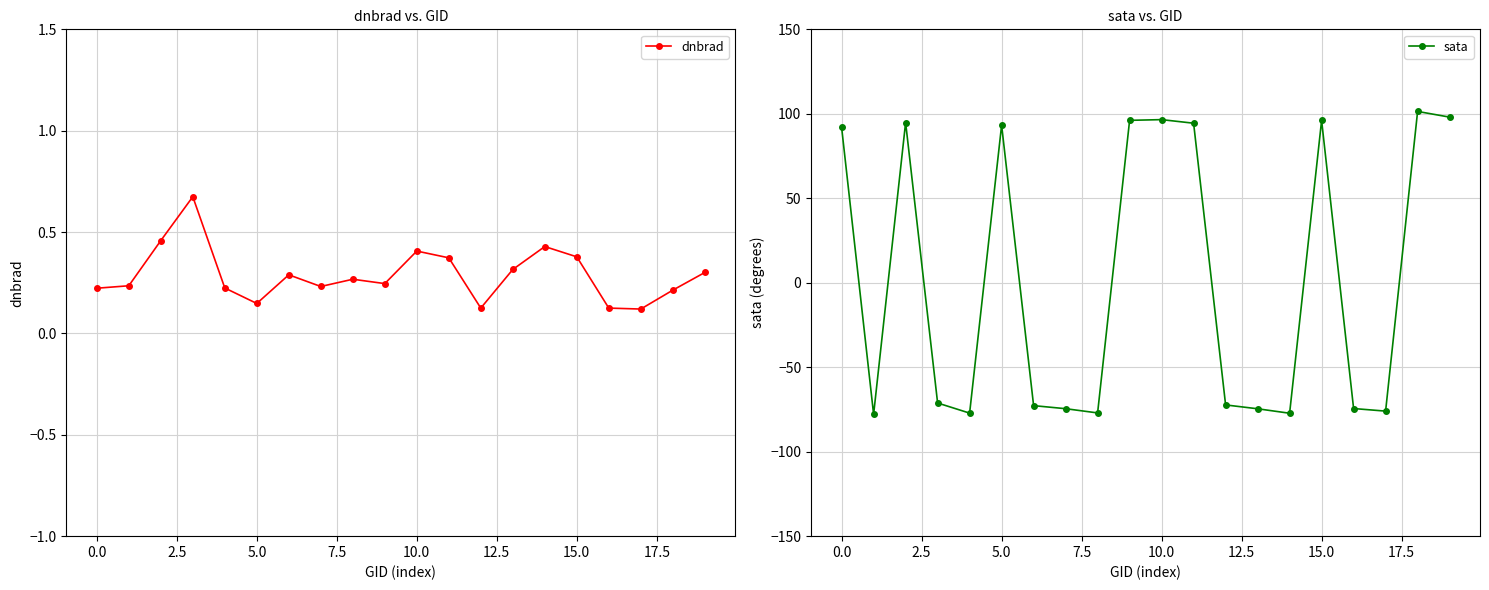

Is it true that dnbrad equals 0.4 at 10.0?

True